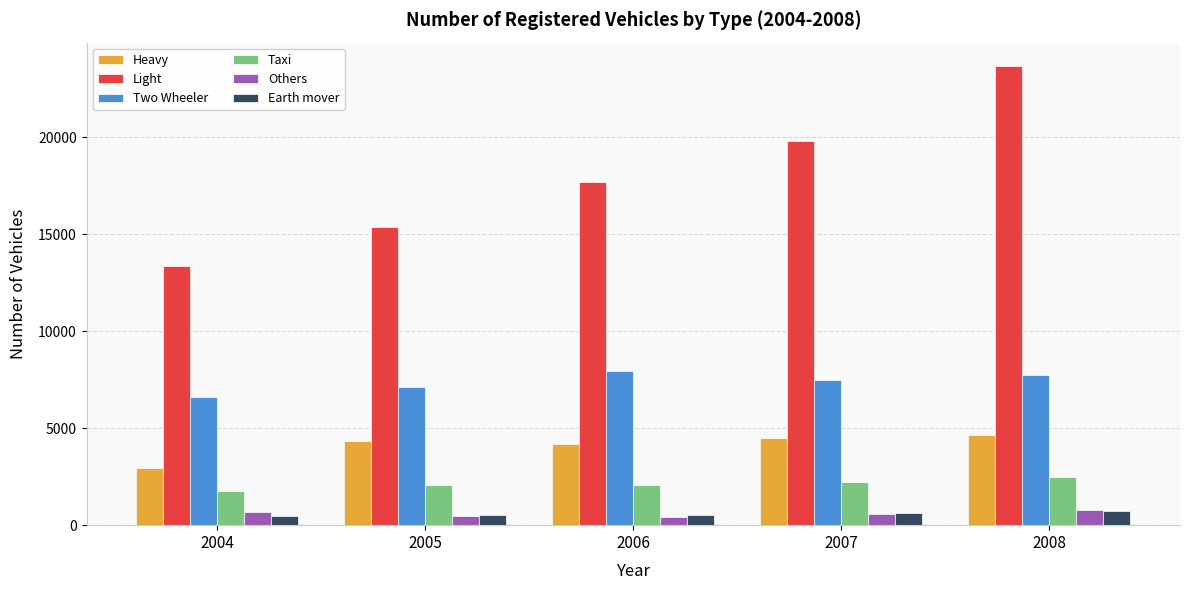

What is the difference between the maximum and minimum values in the Light series?

10328